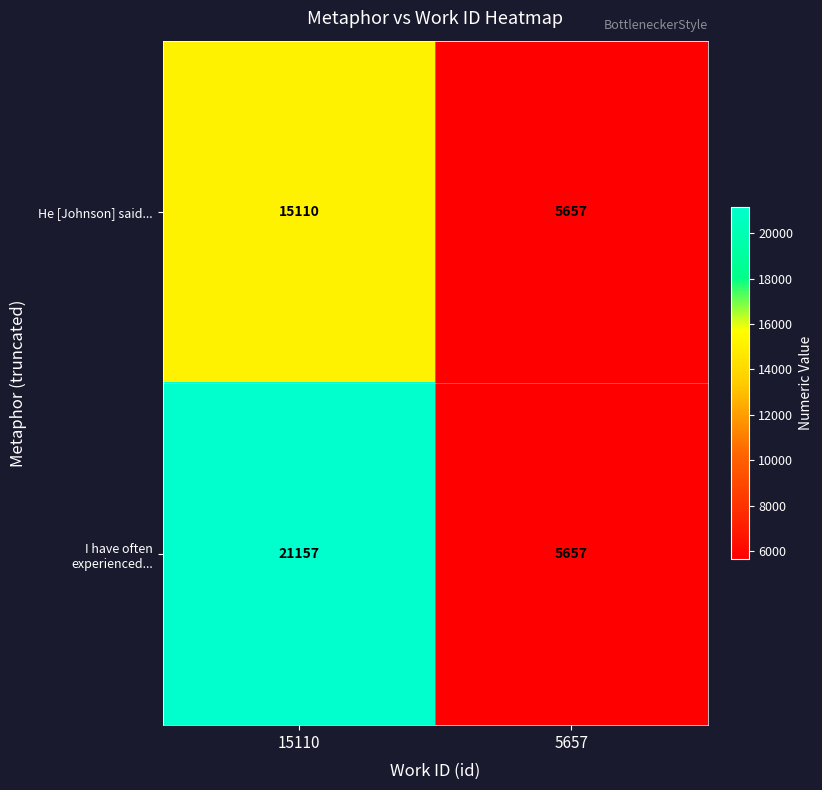

Read the I have often experienced... value at 15110, to the nearest 10.

21160